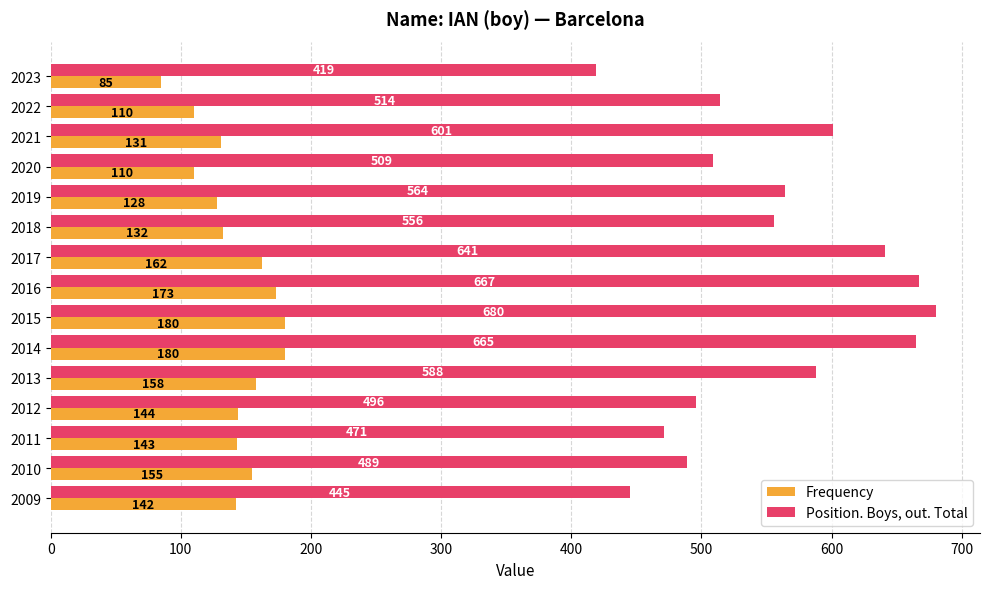

At which label is Position. Boys, out. Total closest to 549?

2018